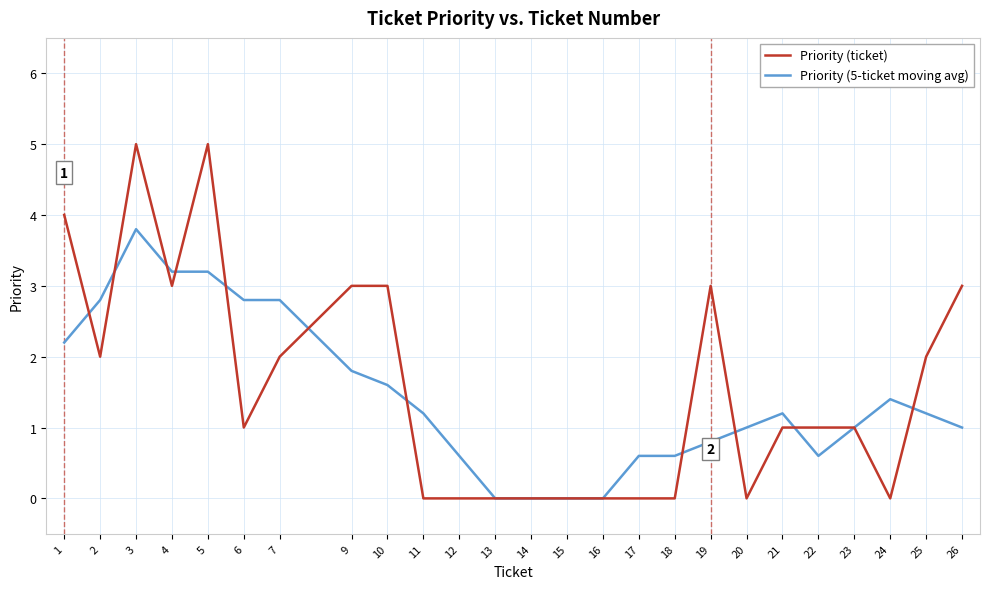

What is the difference between the second highest and second lowest values in the Priority (ticket) series?

5.0